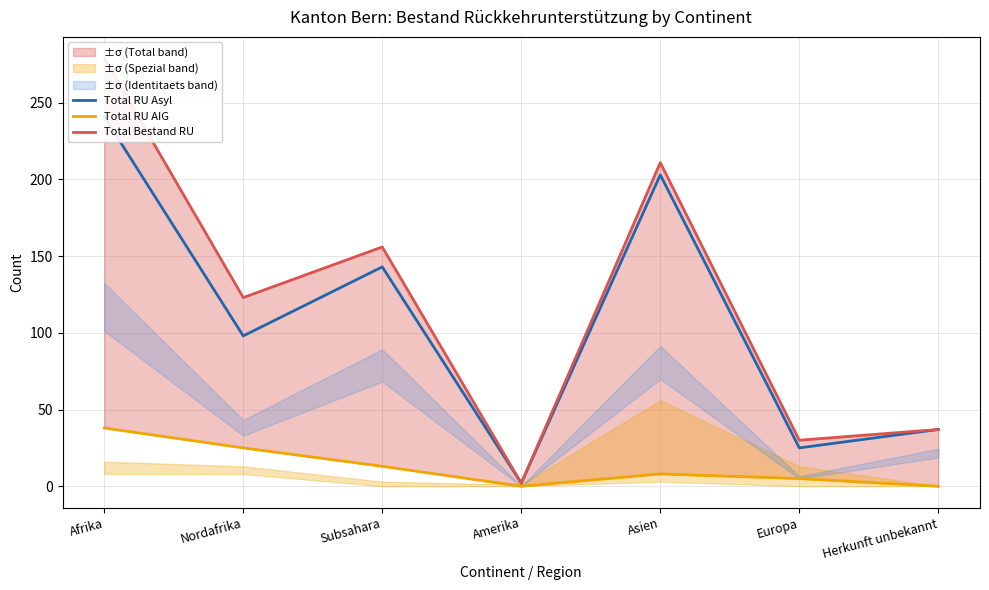

At which category does Total RU AIG reach its first local valley?

Amerika